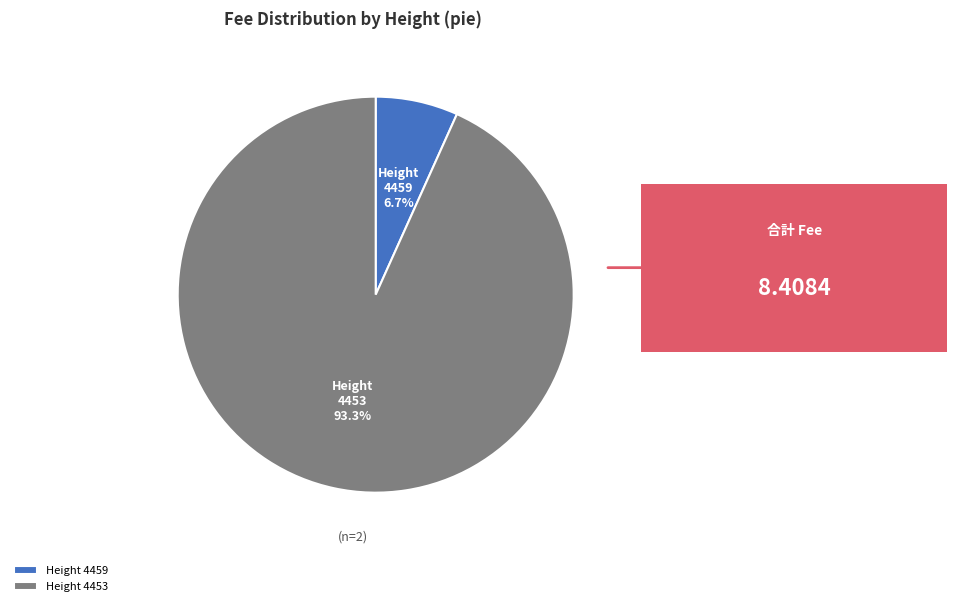

Which category has the smallest portion of the pie?

Height 4459